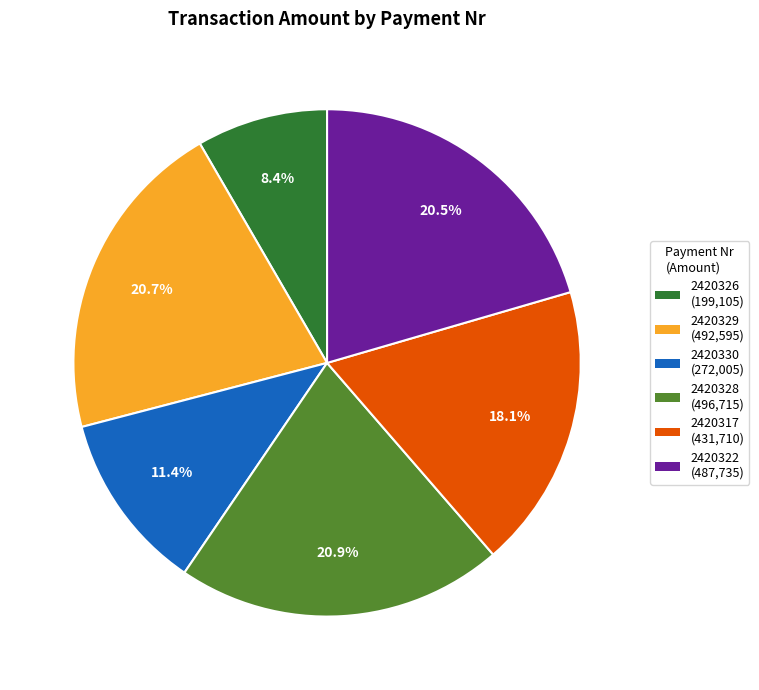

Is 2420317 the majority of the pie?

No